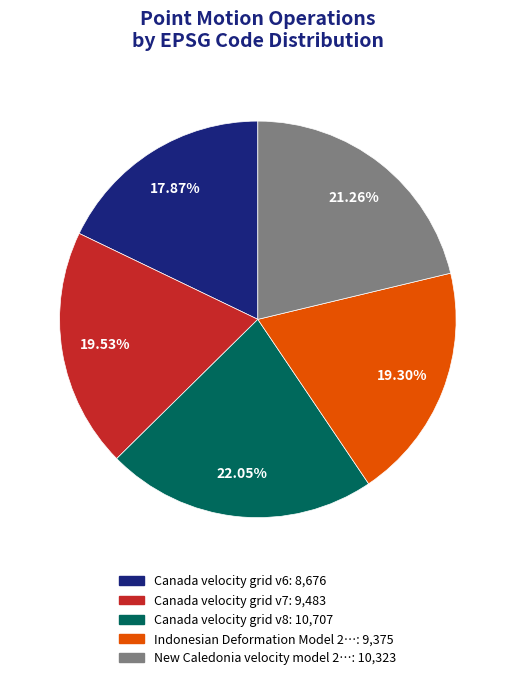

Does any single category account for the majority?

No